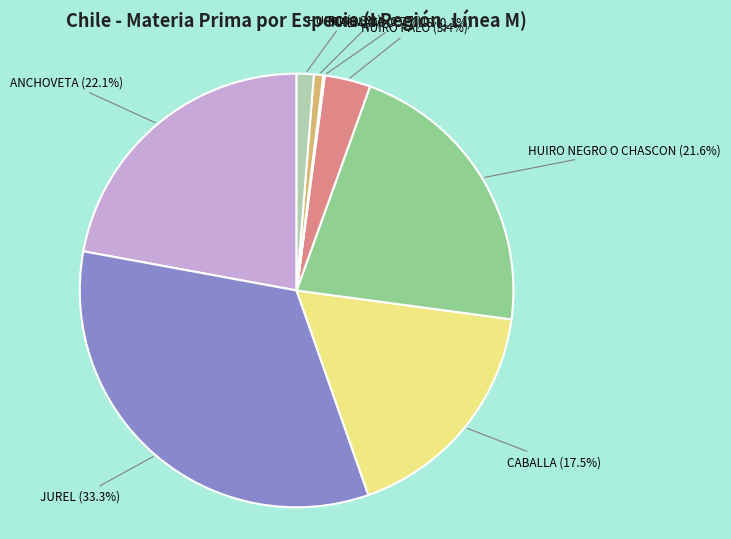

Does any single category account for the majority?

No